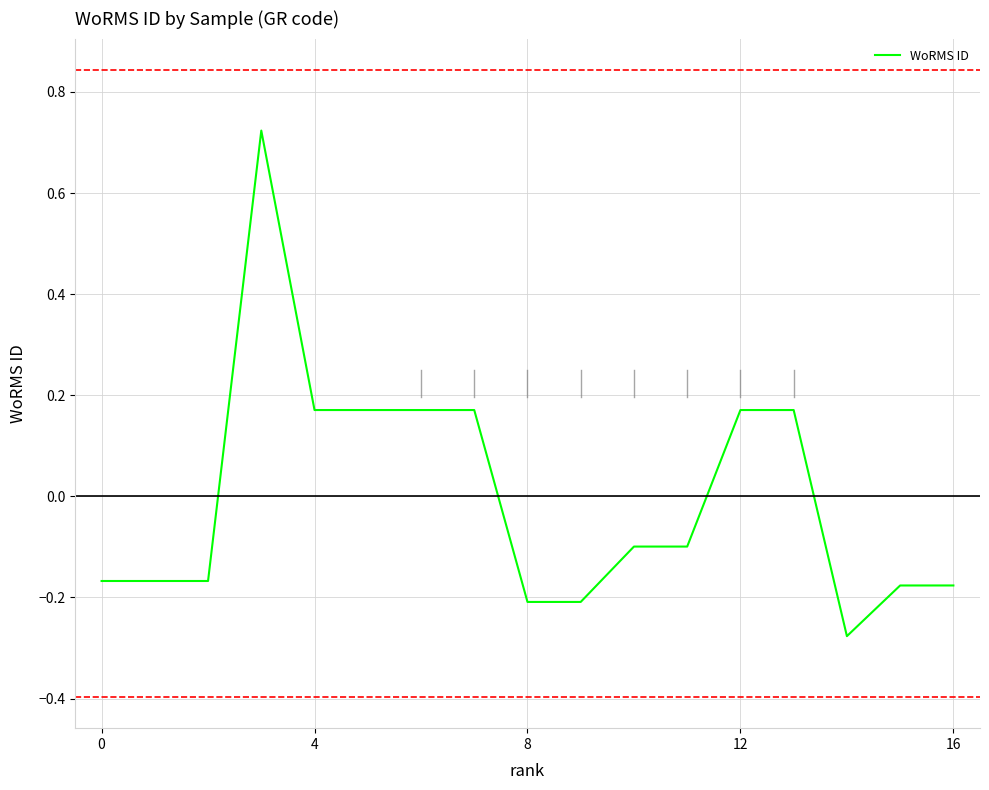

How many lines are shown in the chart?

1